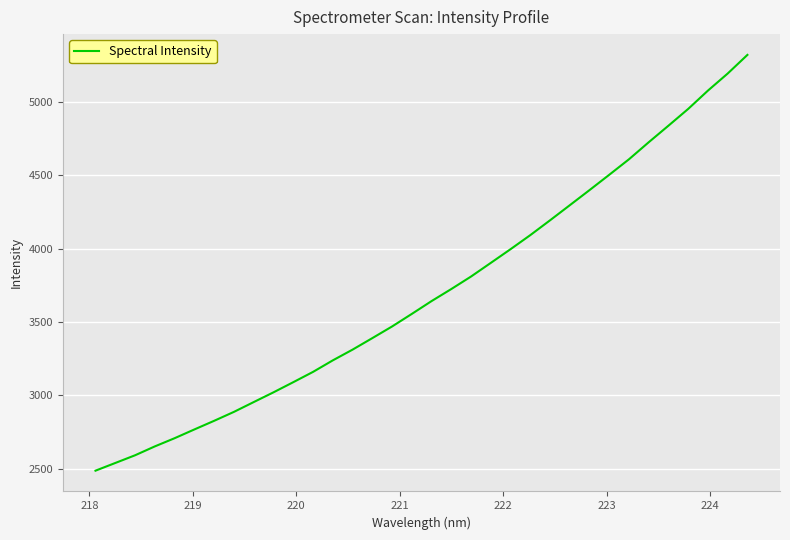

Does the chart have visible grid lines?

Yes